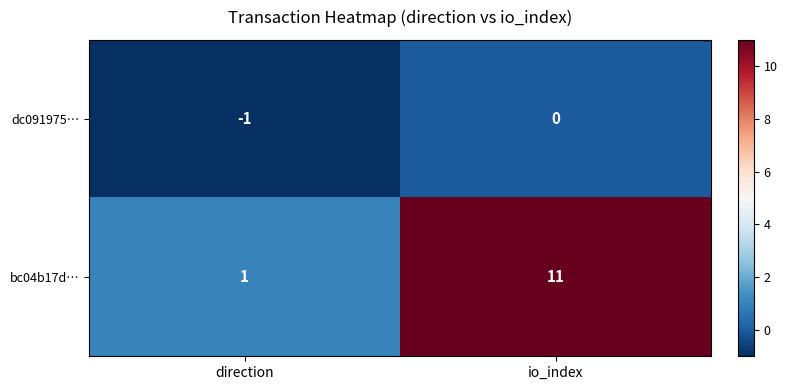

What is the sum of the bc04b17d… values at io_index and direction?

12